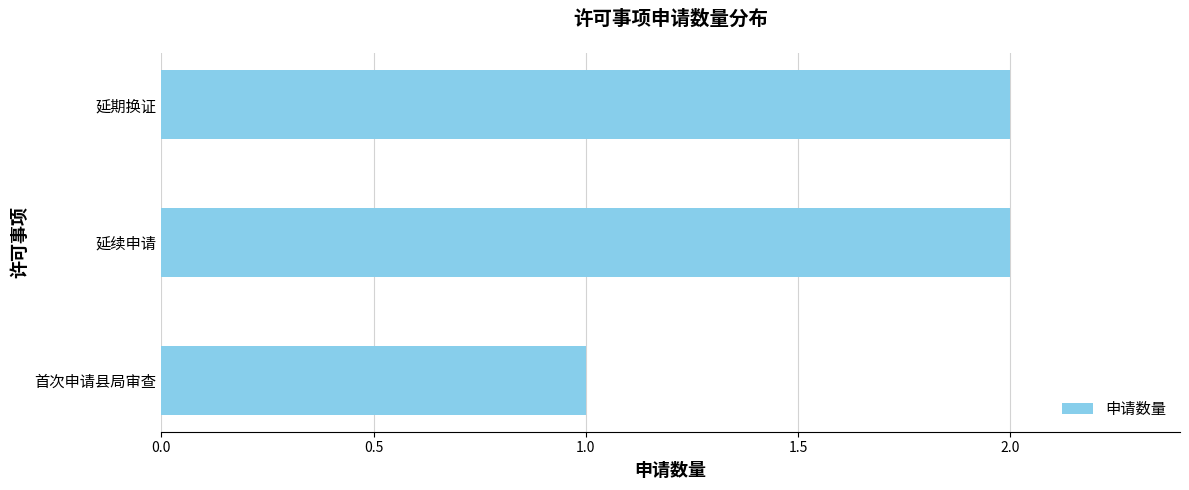

True or false: the data shows 2 at 延续申请.

True